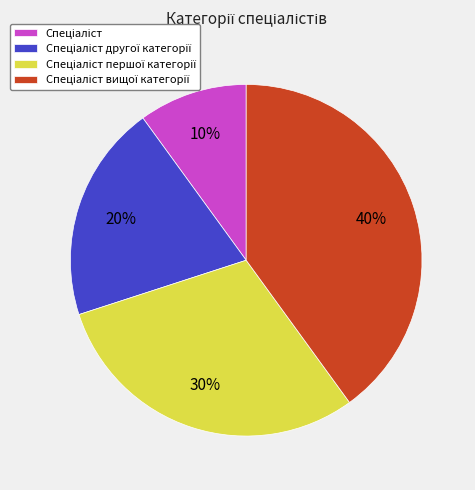

To the nearest percent, what is the average slice percentage?

25%